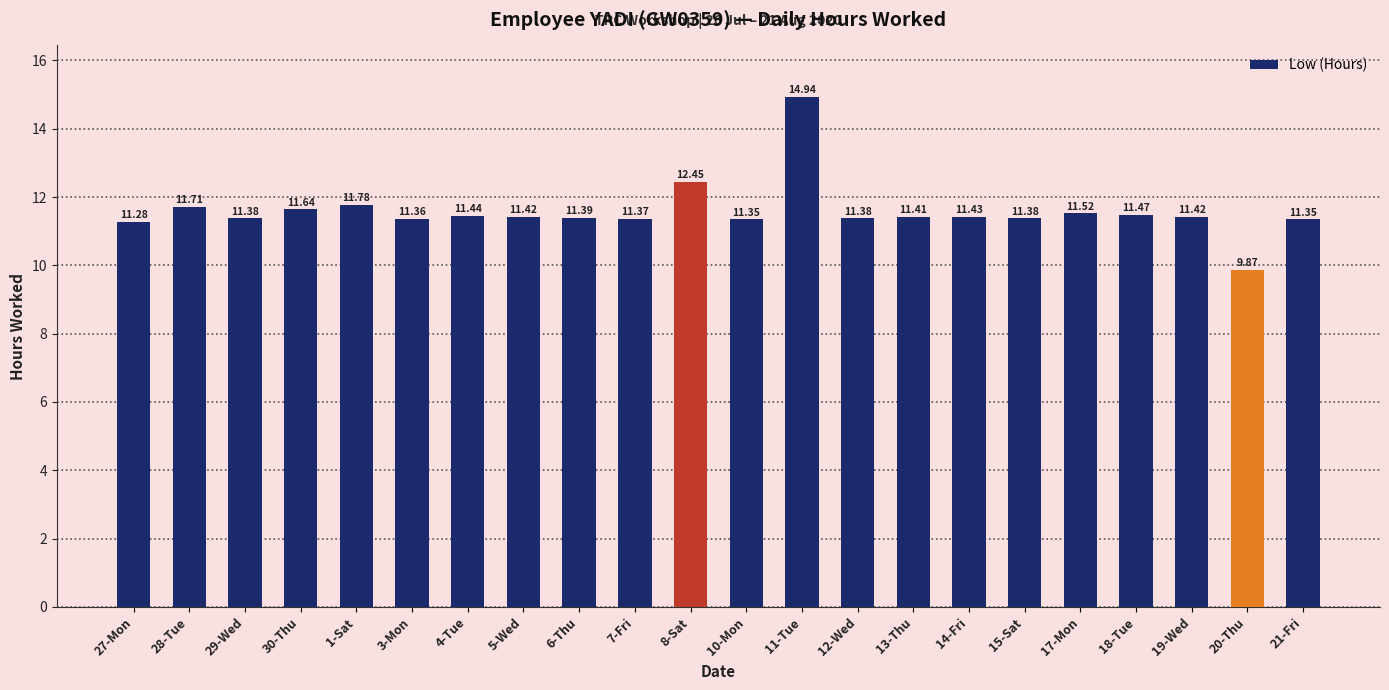

What is the sum of all values?

254.7